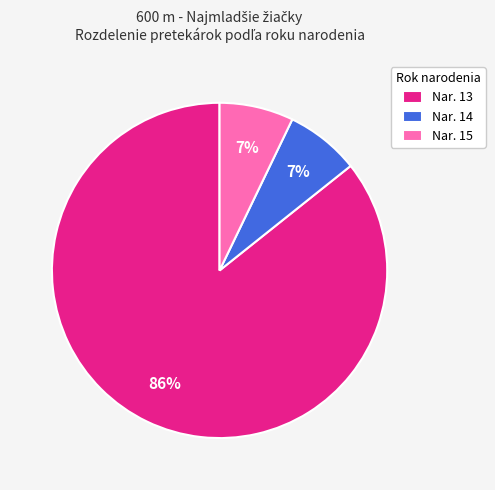

Count the number of slices in the pie.

3